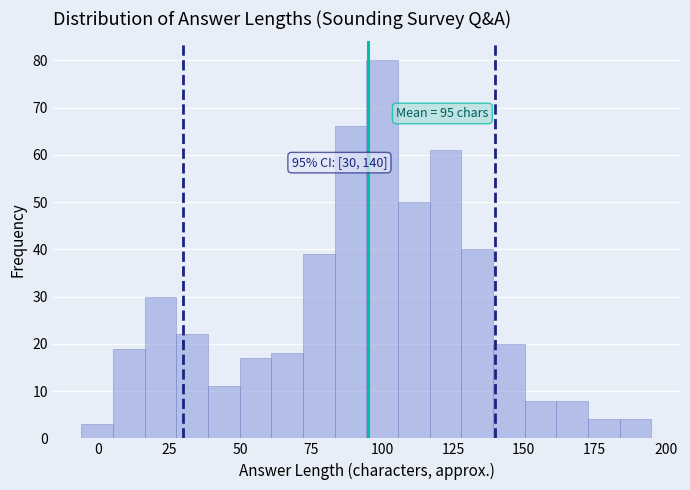

Around what value on the x-axis is the tallest bar? Give the approximate position of its centre, as read against the axis.

100